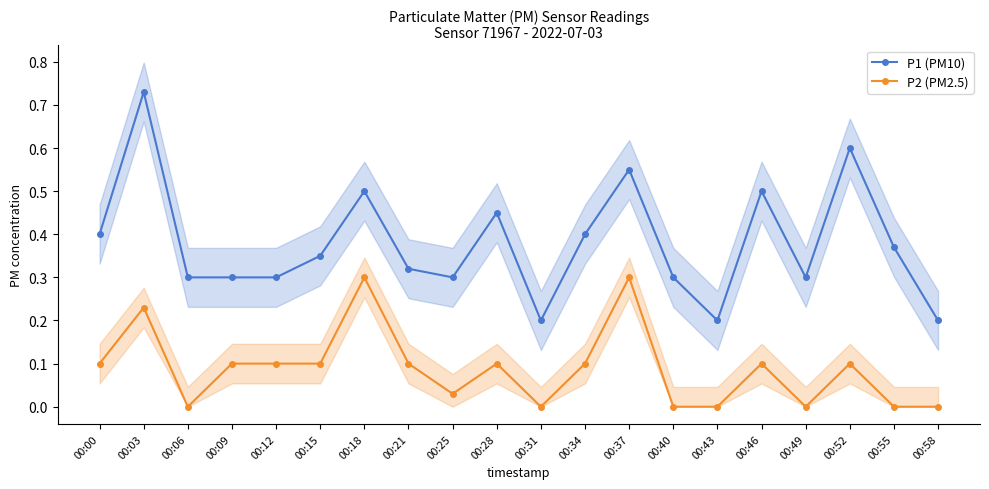

At which category is the sum across all series the highest?

00:03